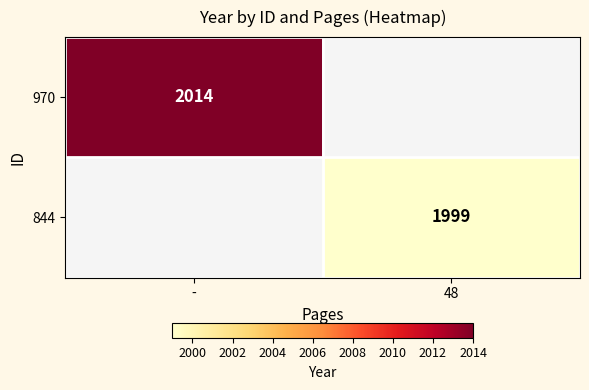

The 970 series shows 896 at -. True or false?

False